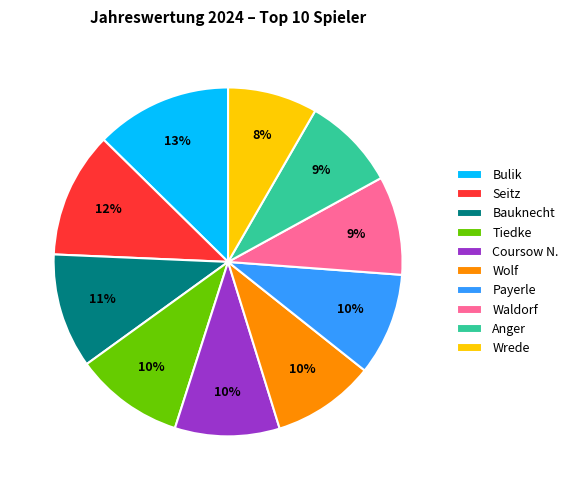

Is the sum of Waldorf and Anger greater than half?

No